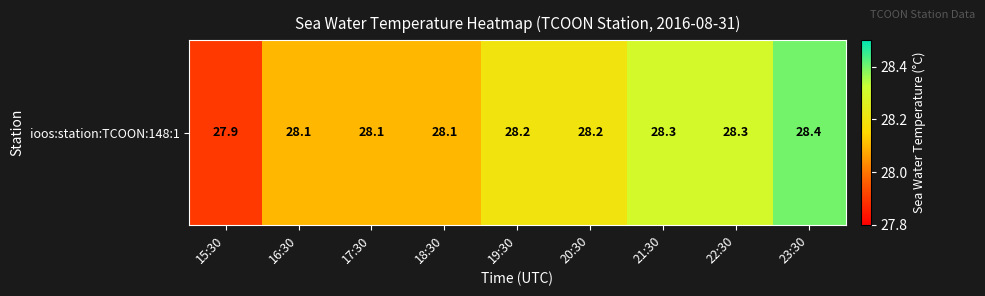

What is the ratio of the value at 16:30 to the value at 20:30?

1.0